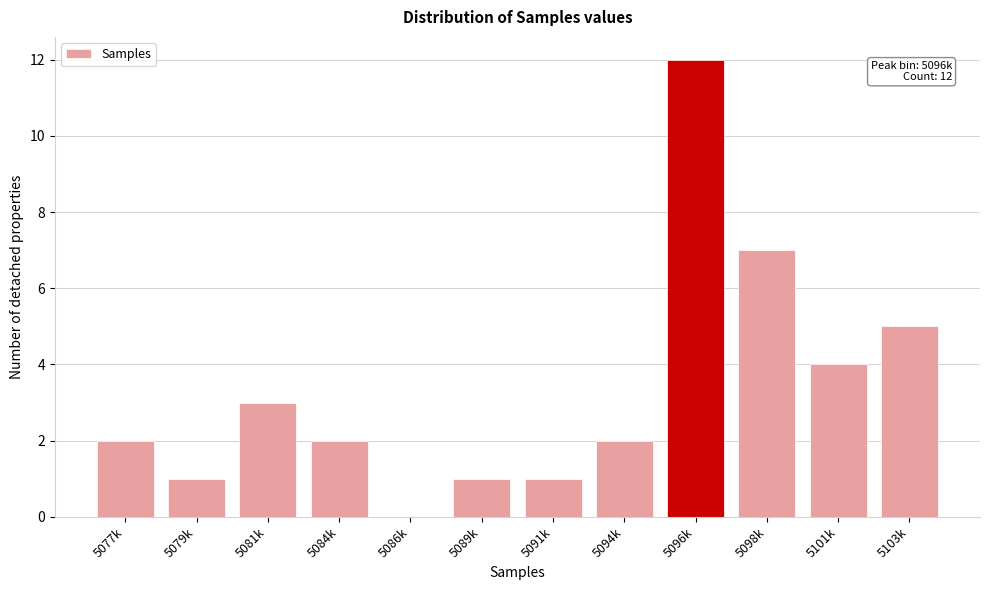

Reading right to left, extract all data points from this chart.

5103k=5	5101k=4	5098k=7	5096k=12	5094k=2	5091k=1	5089k=1	5086k=0	5084k=2	5081k=3	5079k=1	5077k=2